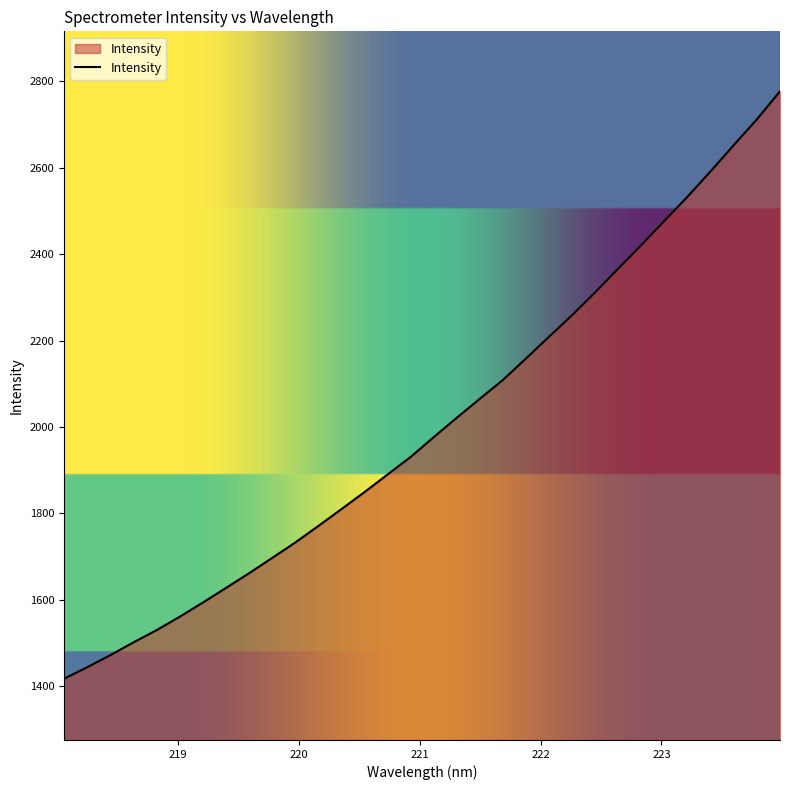

What is the maximum value shown in the chart?

2777.1